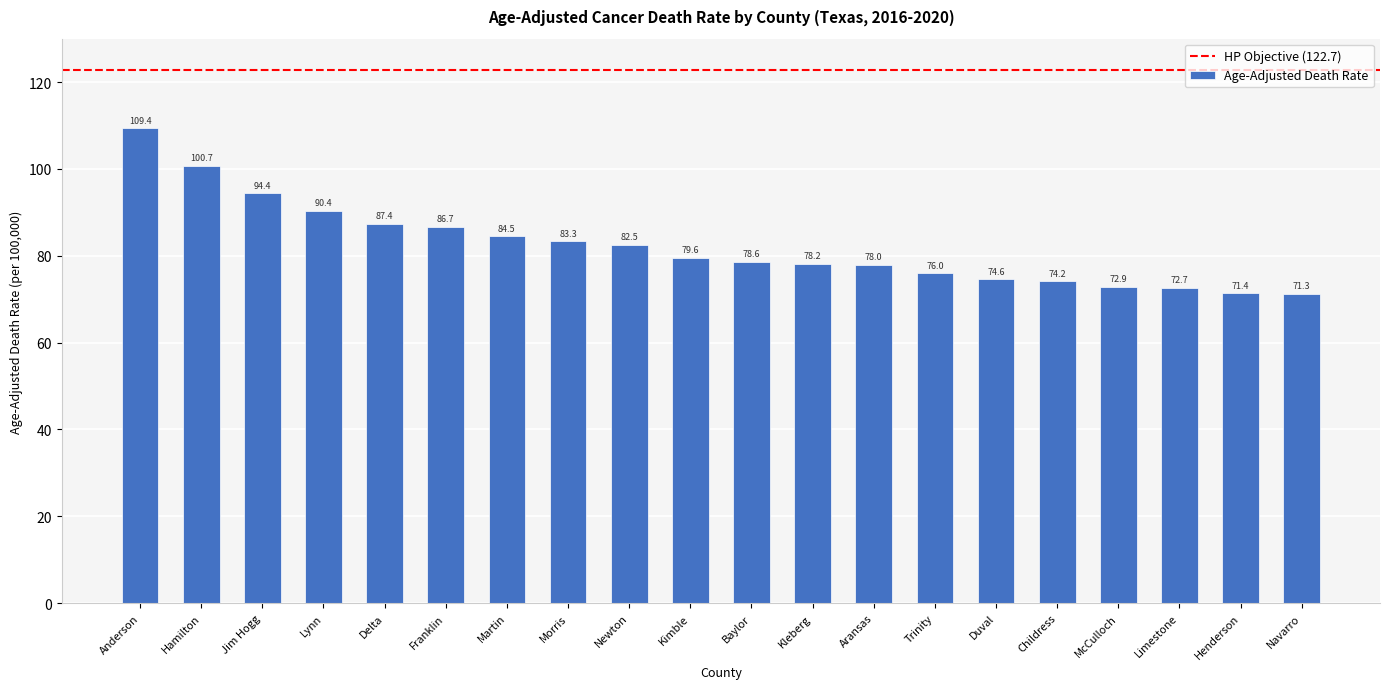

How many series are shown in this chart?

1